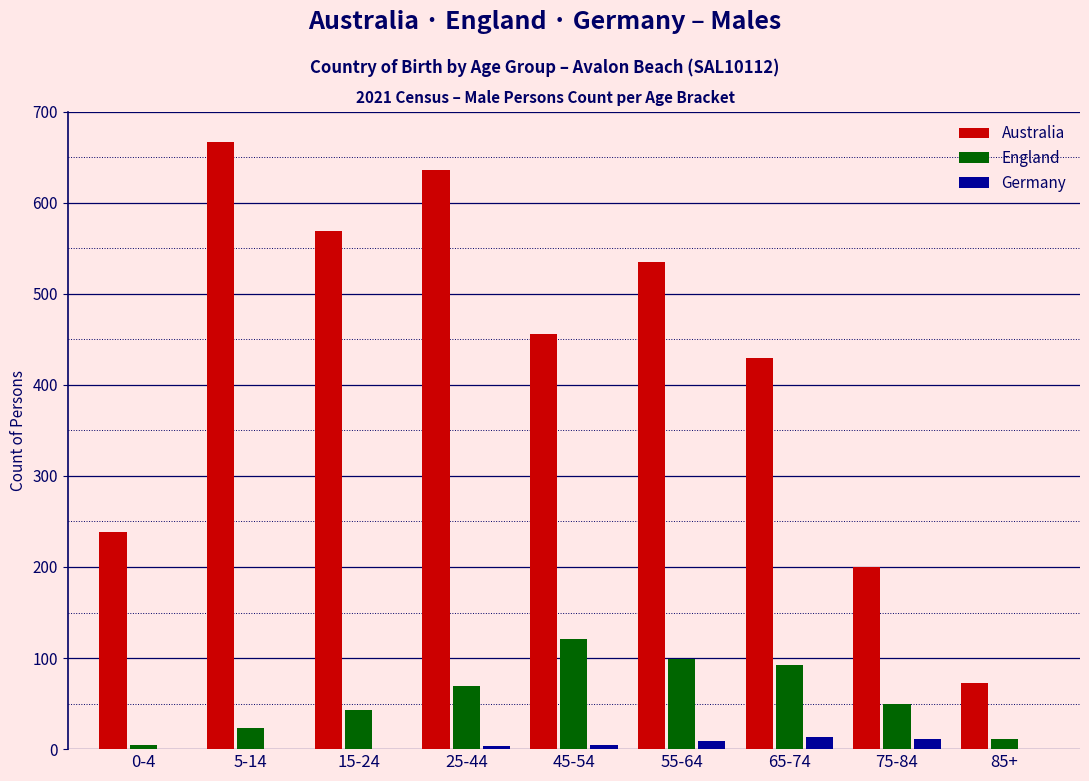

What is the sum of all Germany values?

41